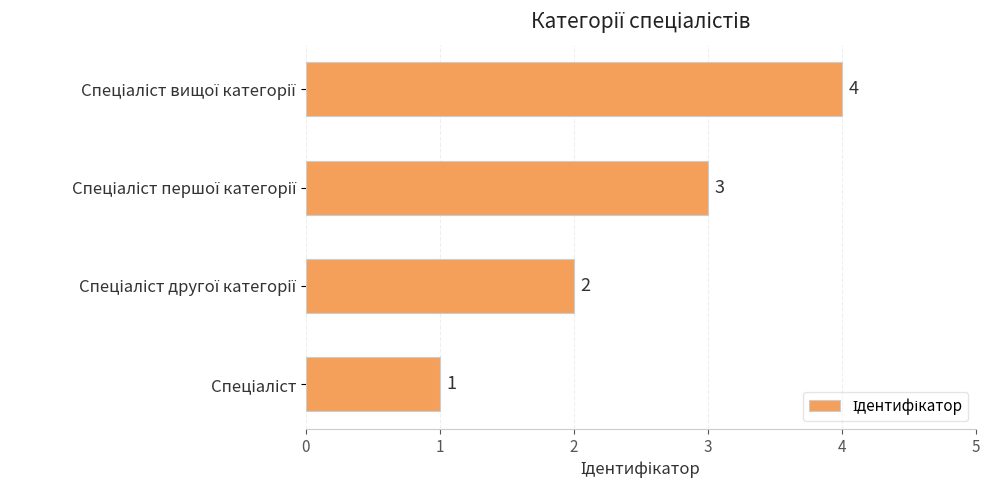

What is the greatest value displayed?

4